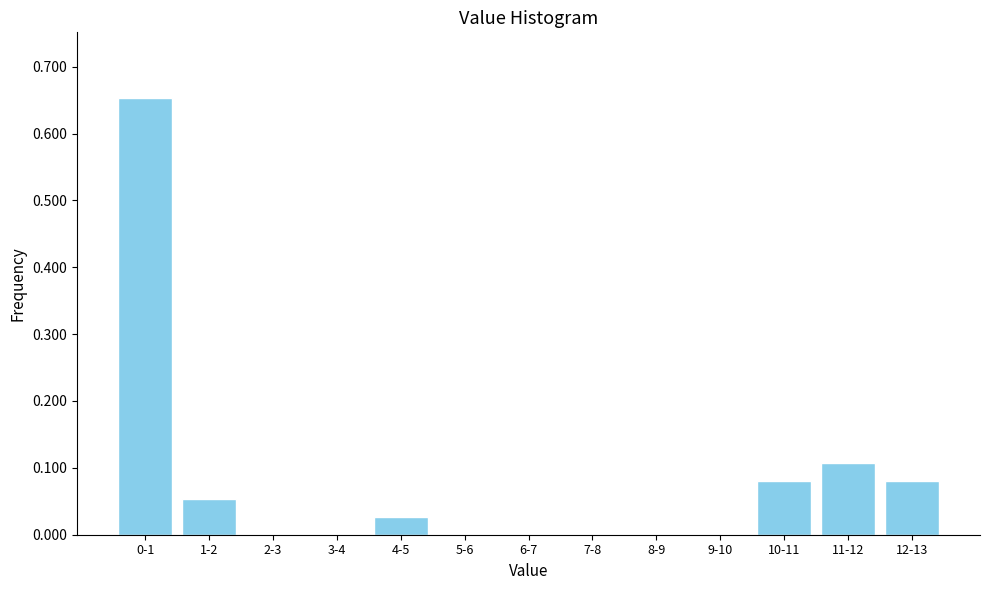

Which has a higher value, 3-4 or 1-2?

1-2